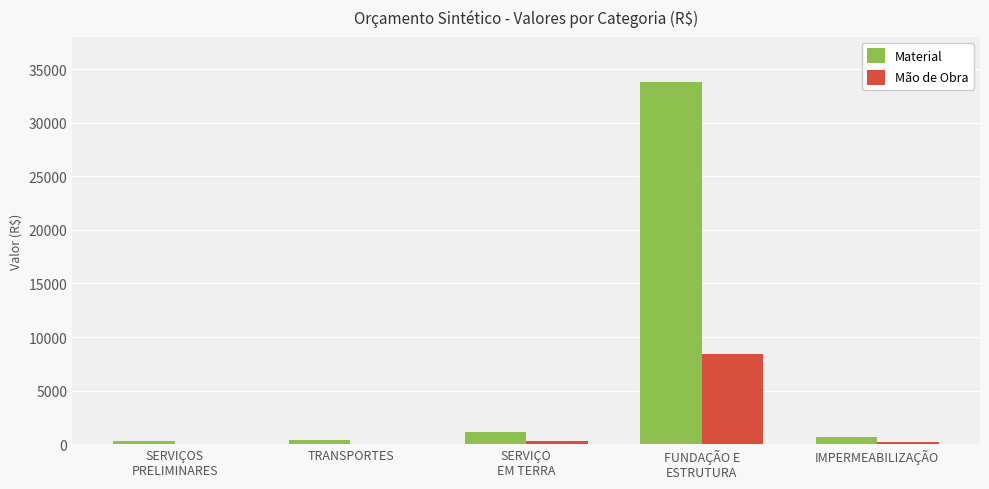

Which series has the largest total across all categories?

Material